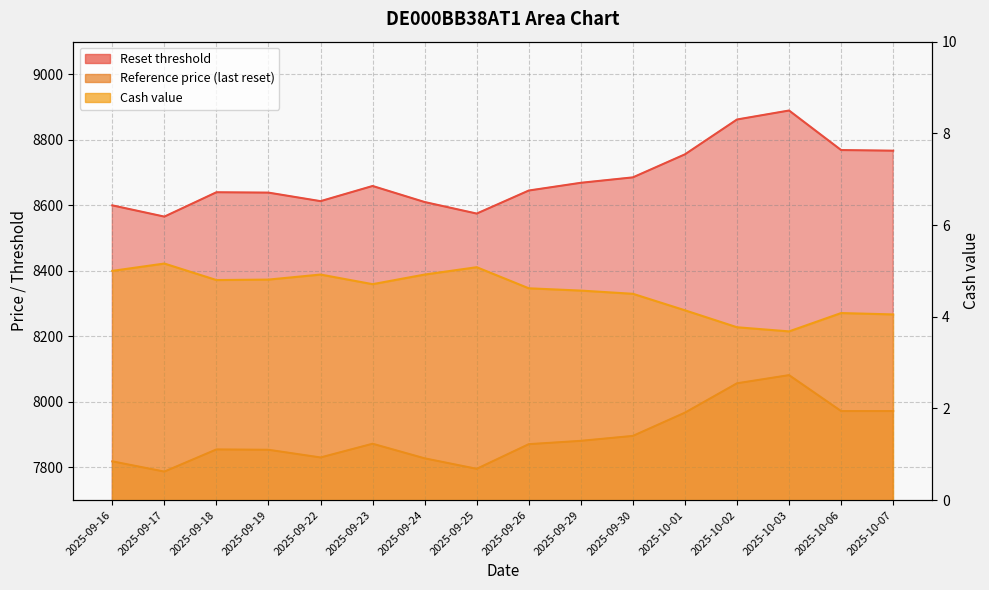

Does the chart have visible grid lines?

Yes